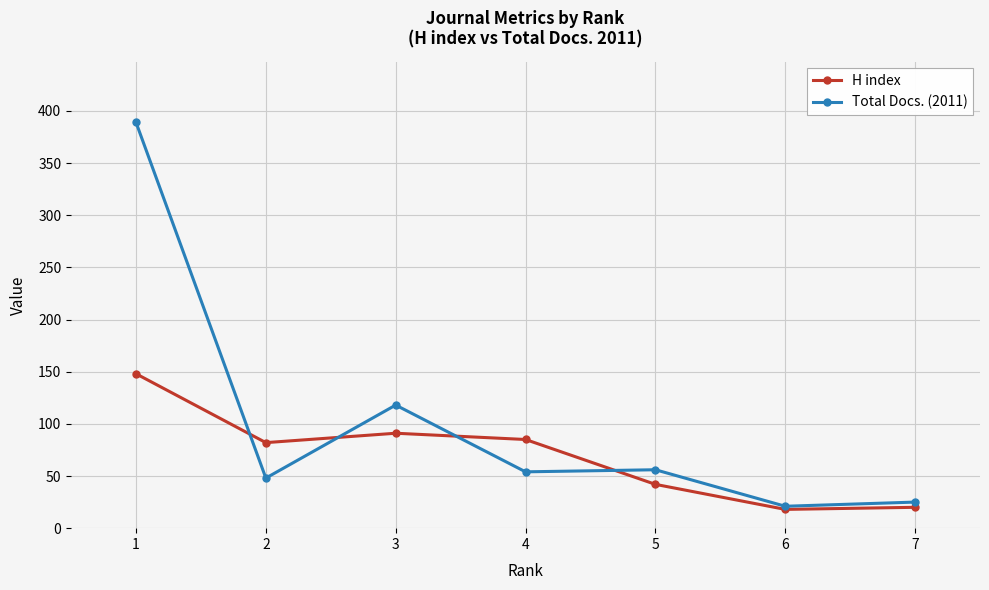

Where is Total Docs. (2011) nearest to the value 205?

3